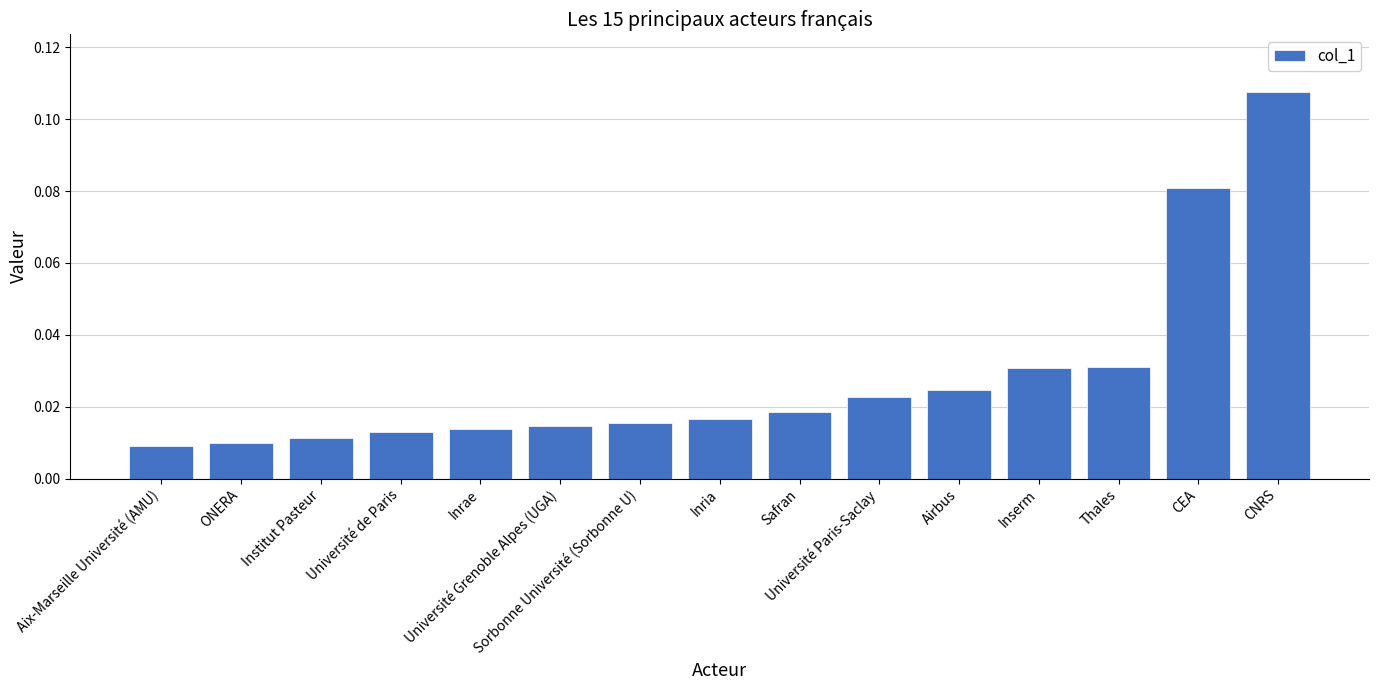

What is the sum of all values?

0.4